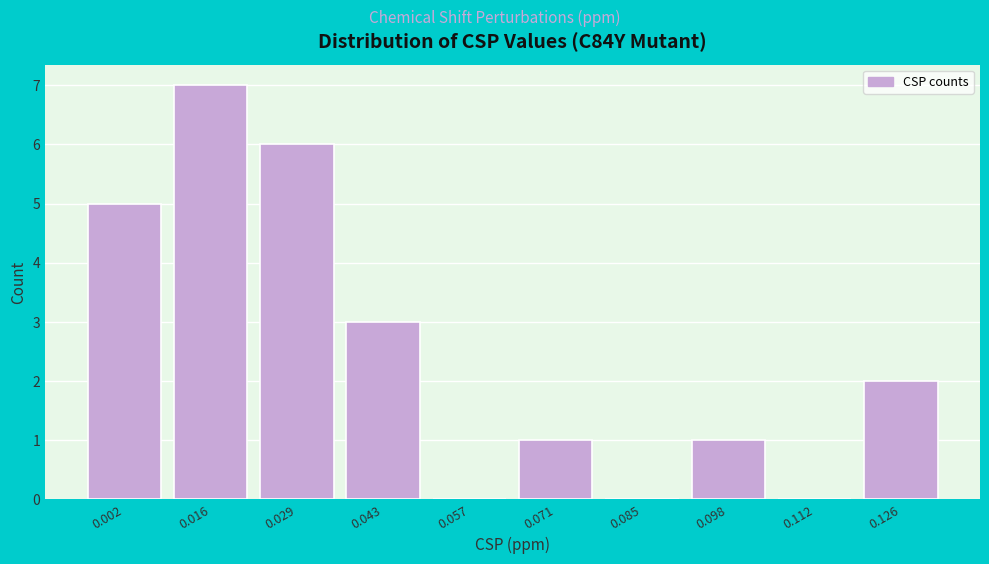

Reading right to left, what are all the values shown in this chart?

0.126=2	0.112=0	0.098=1	0.085=0	0.071=1	0.057=0	0.043=3	0.029=6	0.016=7	0.002=5